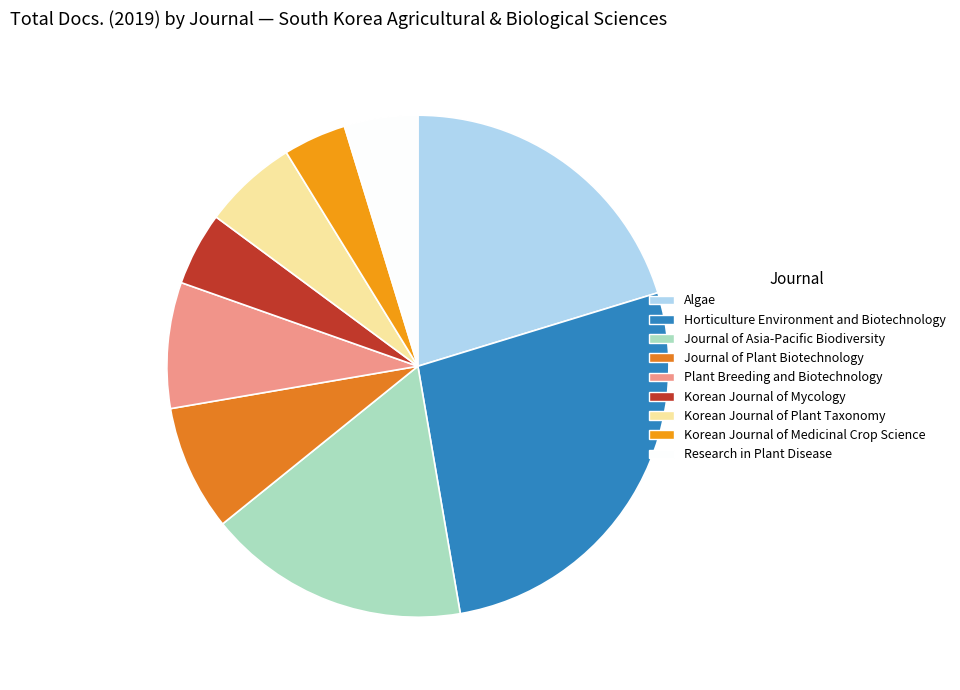

Is it true that Journal of Asia-Pacific Biodiversity is 25% of the pie?

False